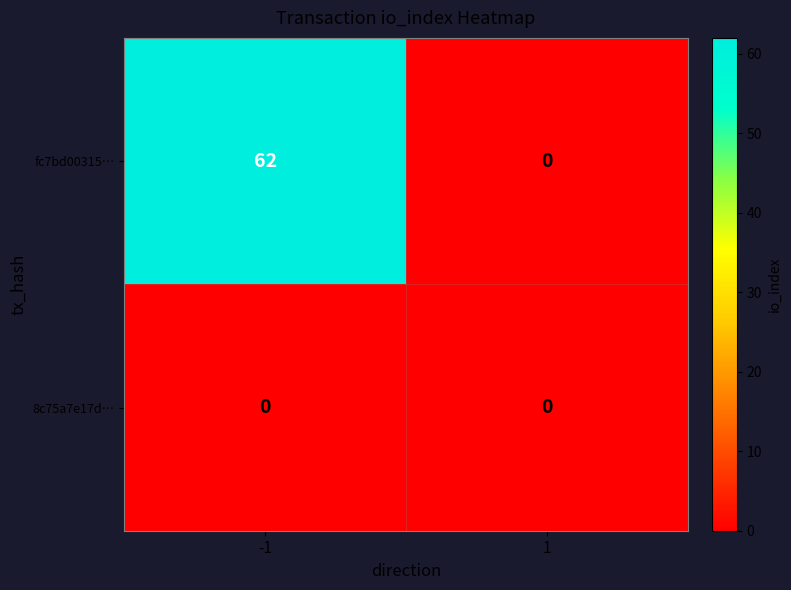

Reading right to left, list all the values displayed in this chart.

fc7bd00315…: 0	62
8c75a7e17d…: 0	0